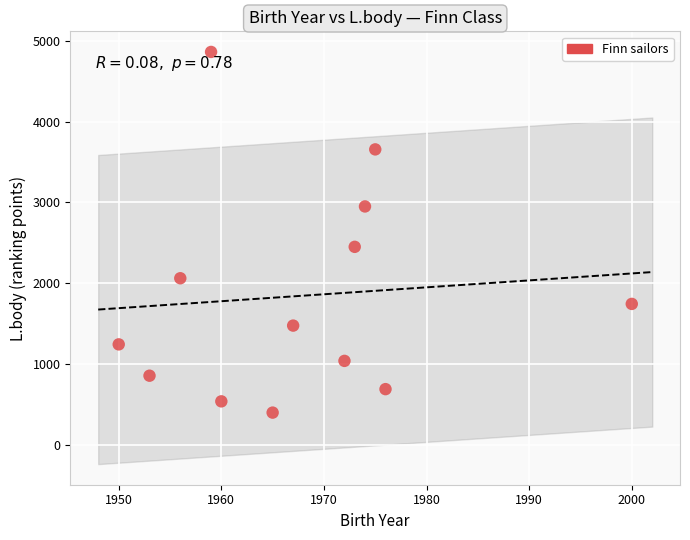

What is the range of Y values (max minus min)?

4456